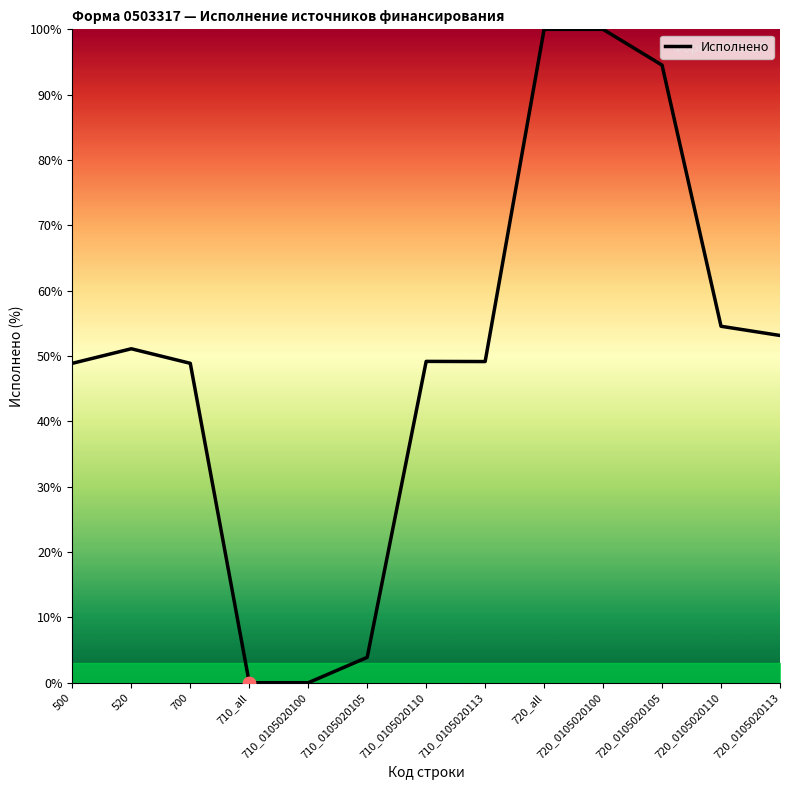

Approximately how many times larger is the value at 710_0105020113 compared to 500?

1.0